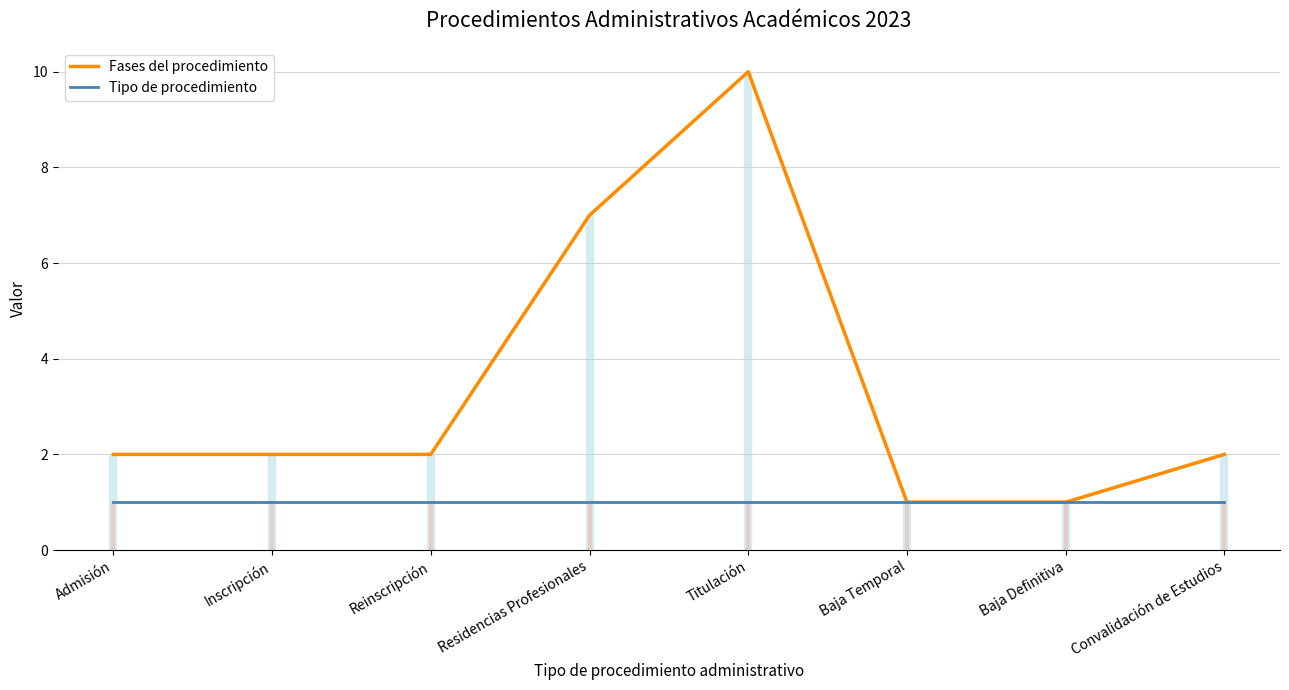

What are all the series names shown in the legend?

Fases del procedimiento, Tipo de procedimiento